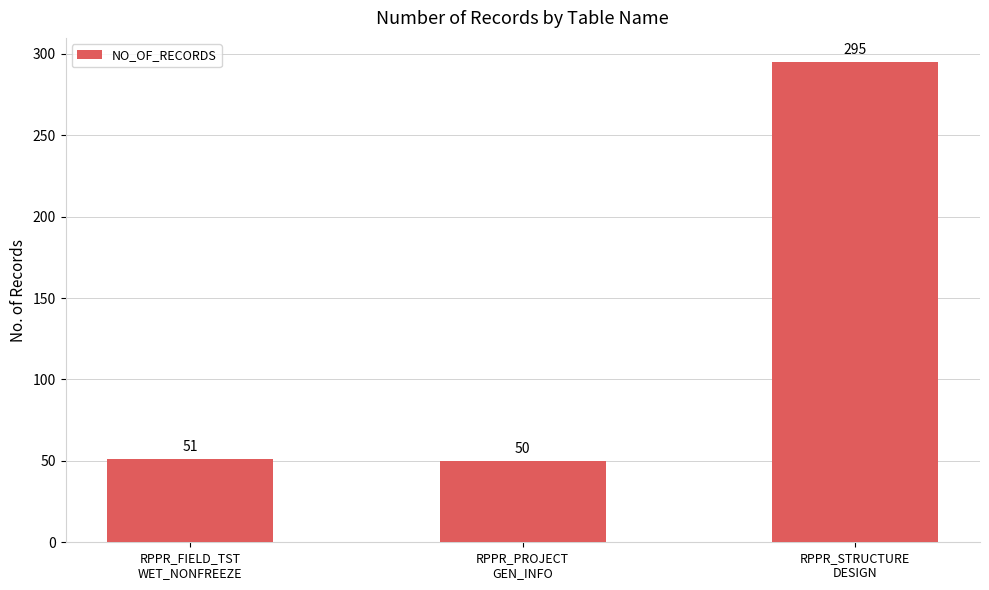

How many series are shown in this chart?

1